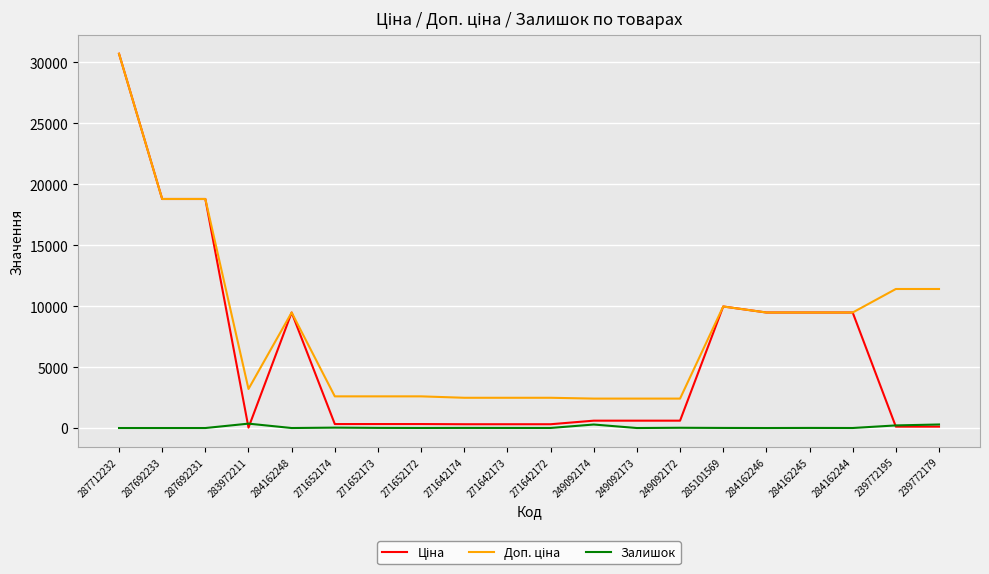

What is the greatest value displayed?

30717.1